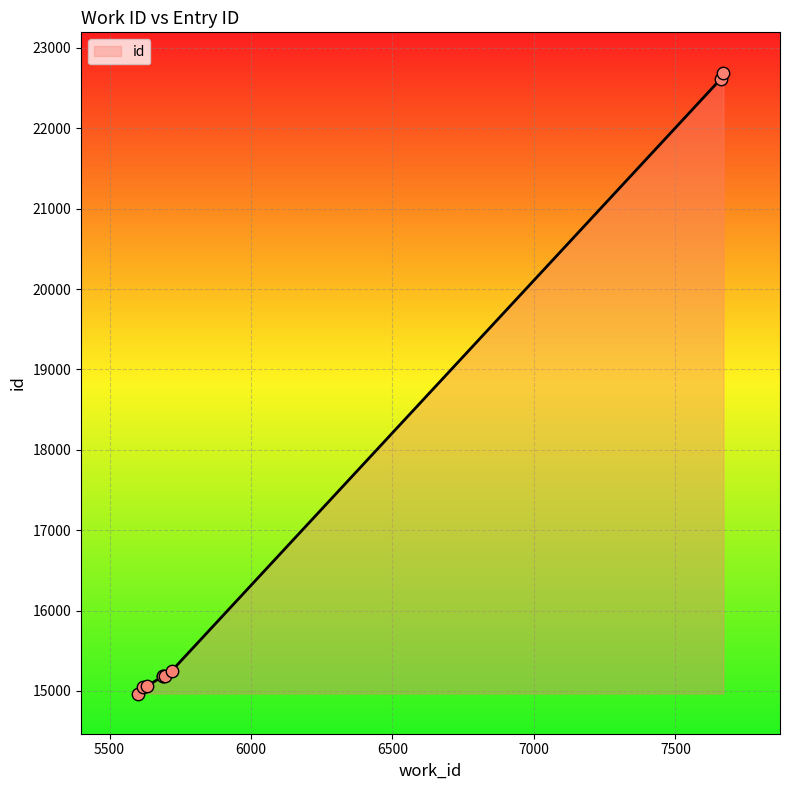

What is the ratio of the value at 5688 to the value at 5633?

1.0